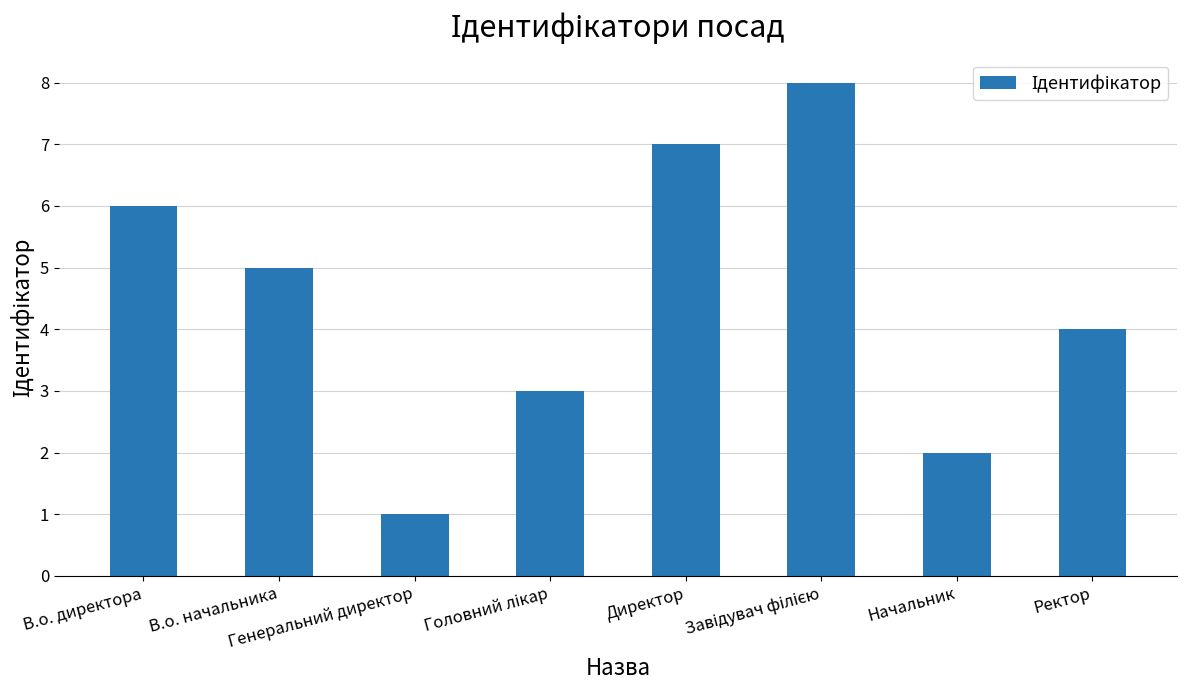

Does the chart contain any negative values?

No